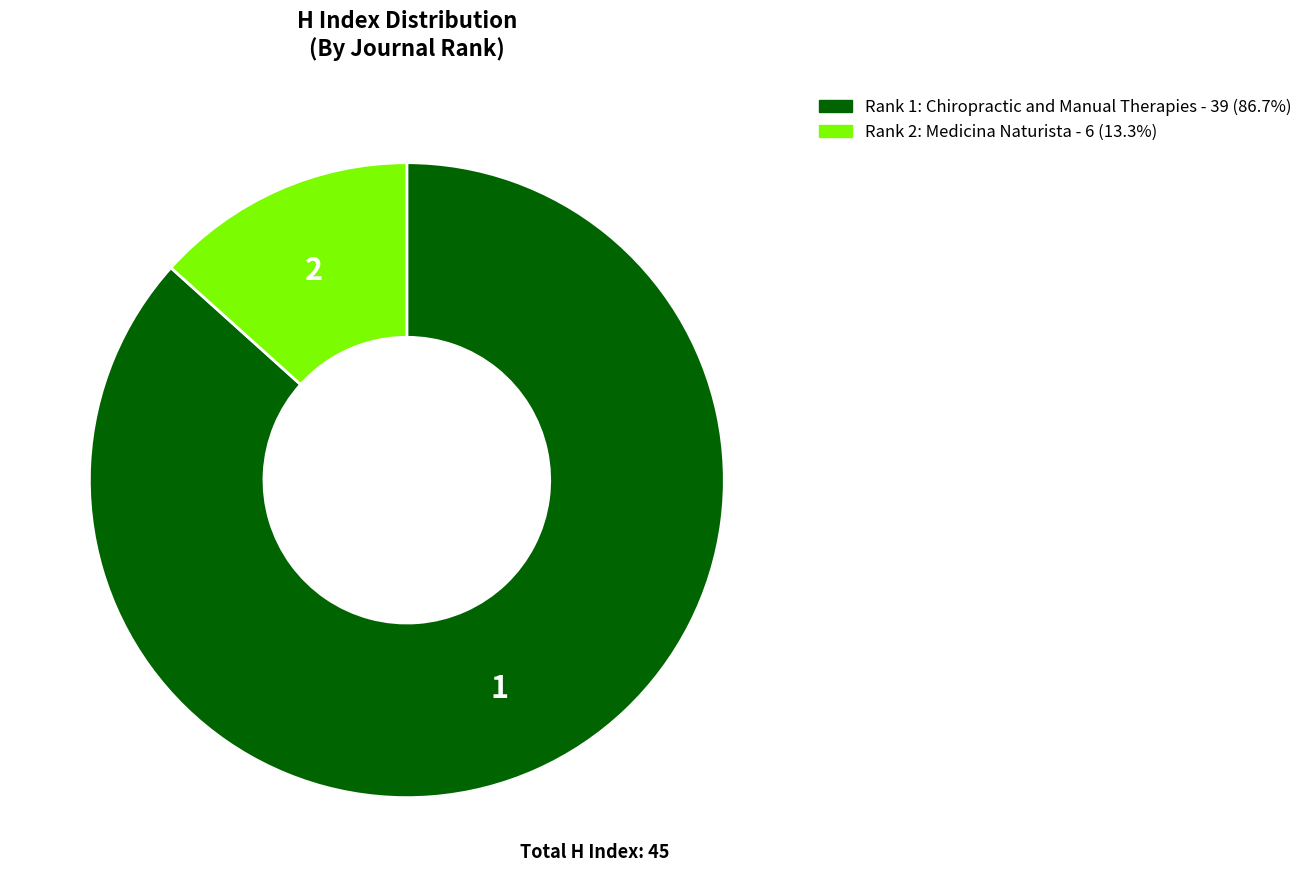

Is there a majority slice in this chart?

Yes